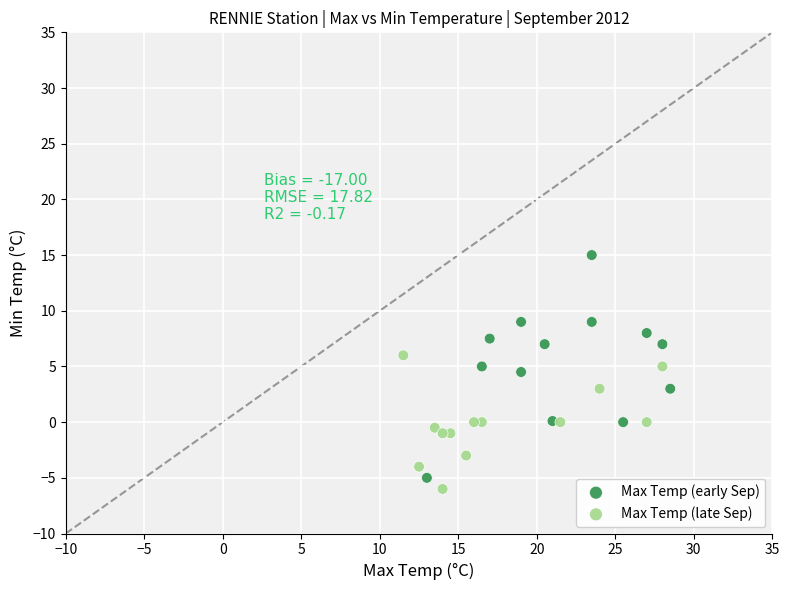

Which series contains the highest Y value?

Max Temp (early Sep)